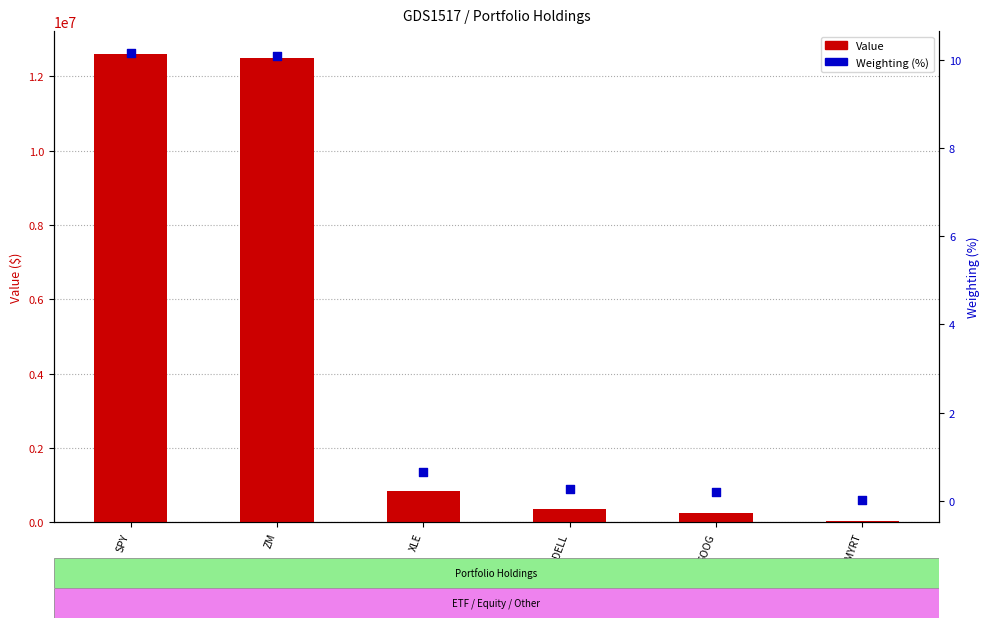

At which category is the sum across all series the highest?

SPY